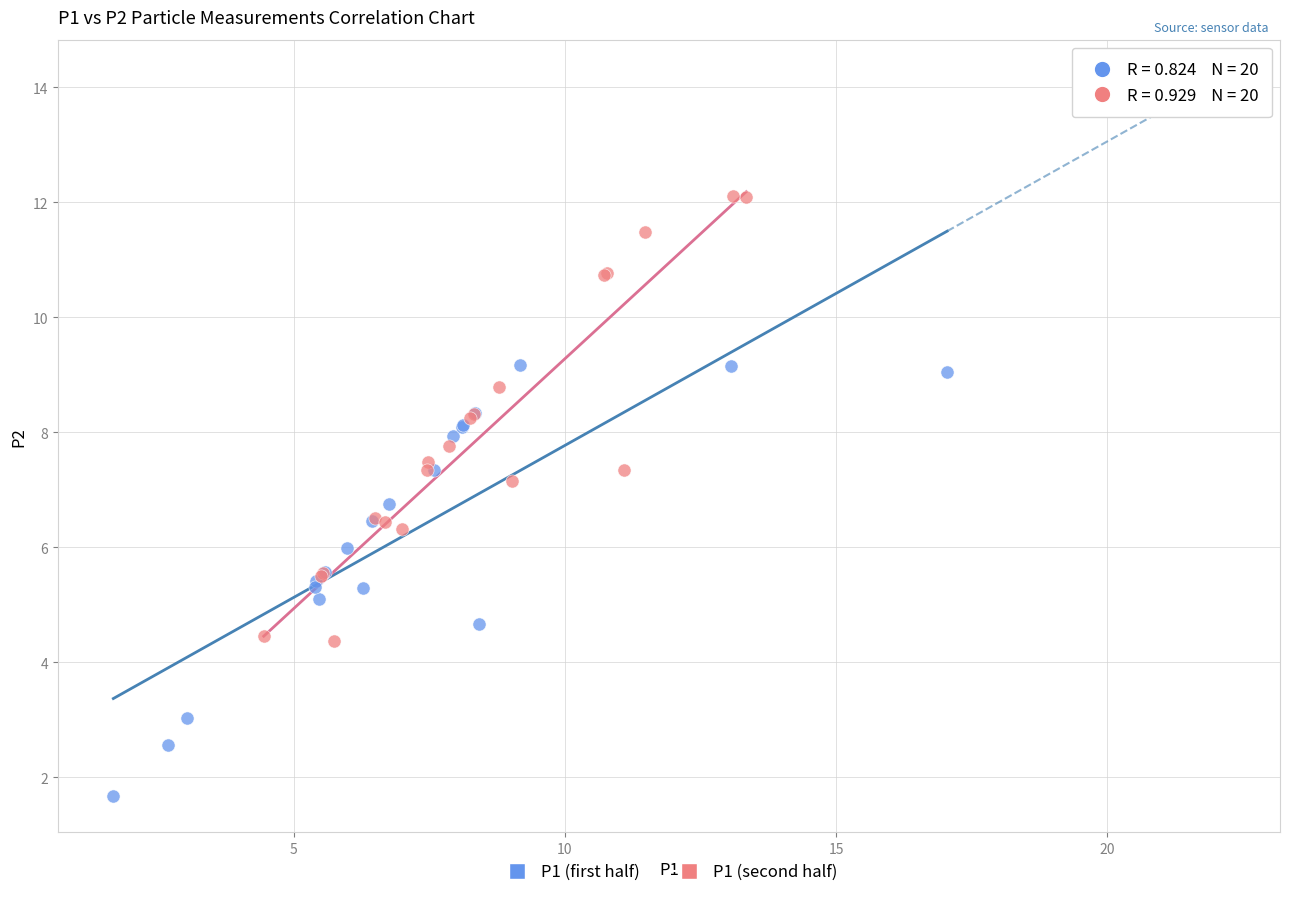

Which series contains the lowest Y value?

P1 (first half)